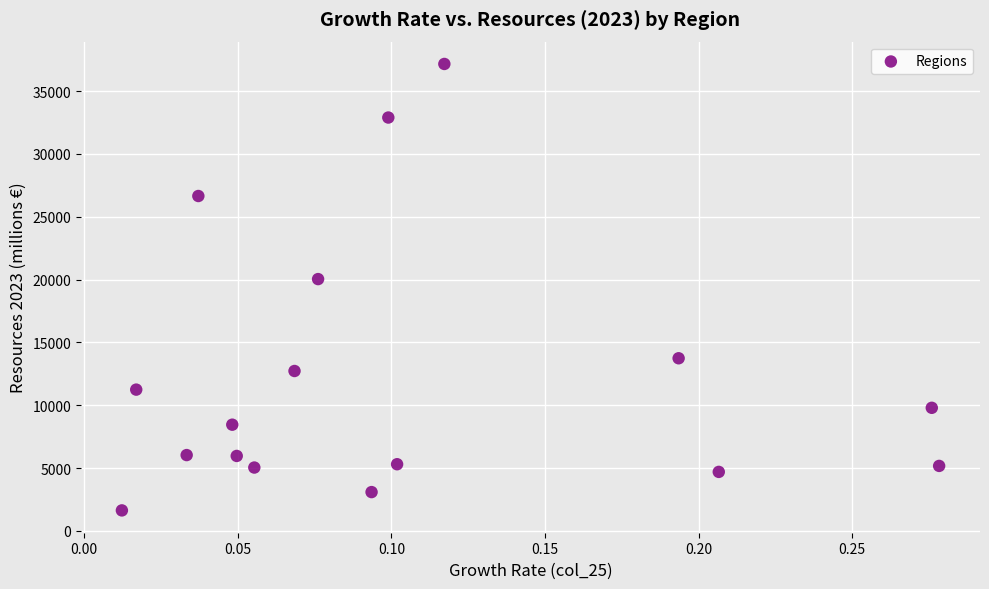

What Y value in the scatter plot is closest to 19400?

20043